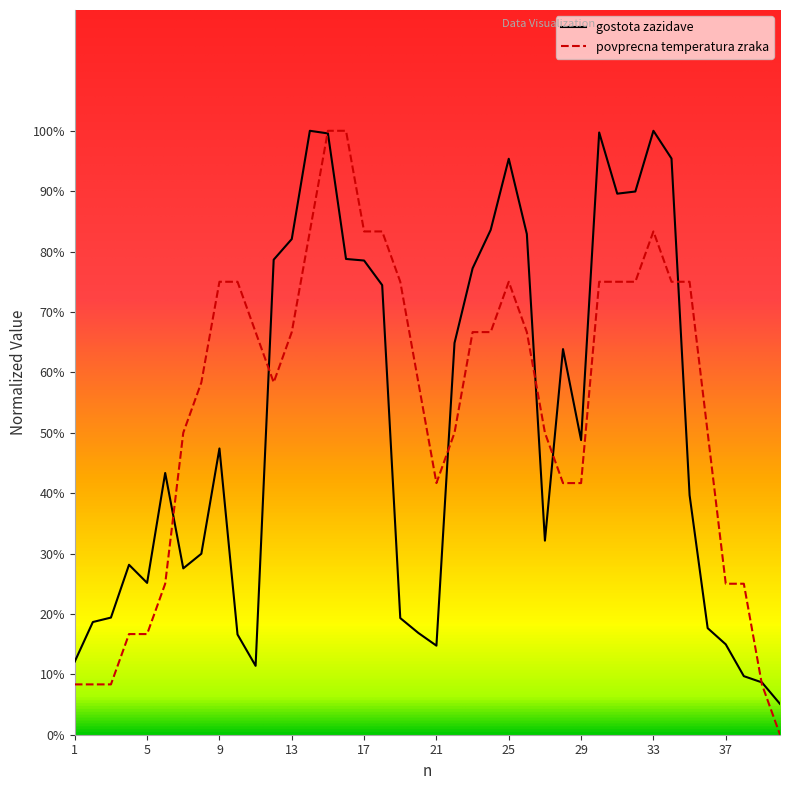

Which category has the highest value in the povprecna temperatura zraka series?

15